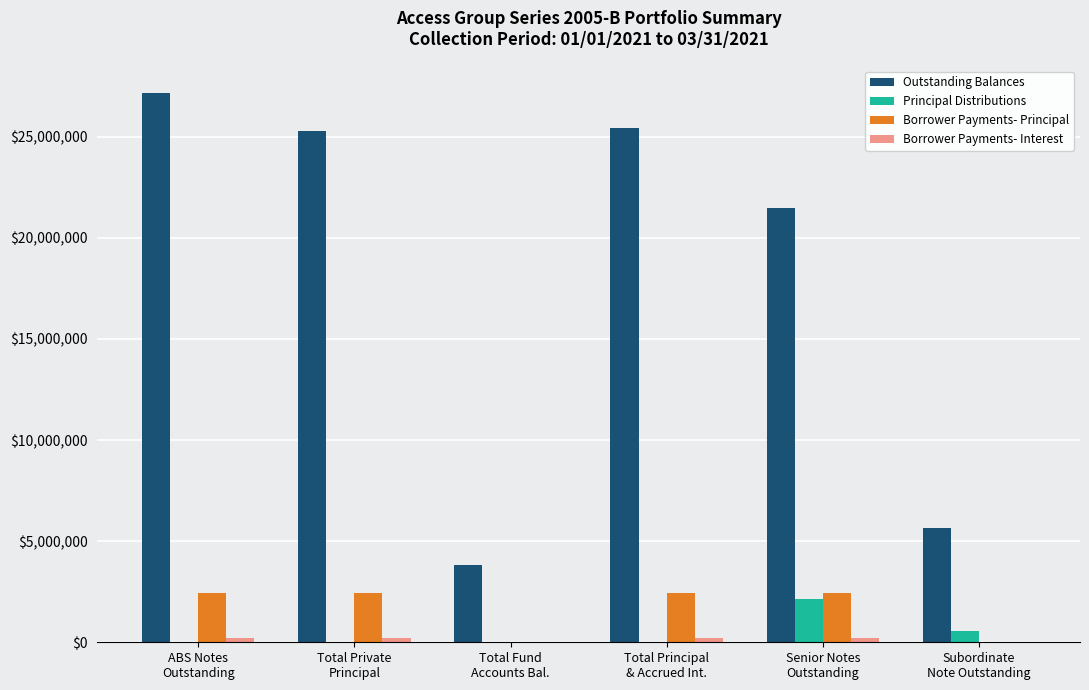

What is the sum of all Outstanding Balances values?

108893774.3